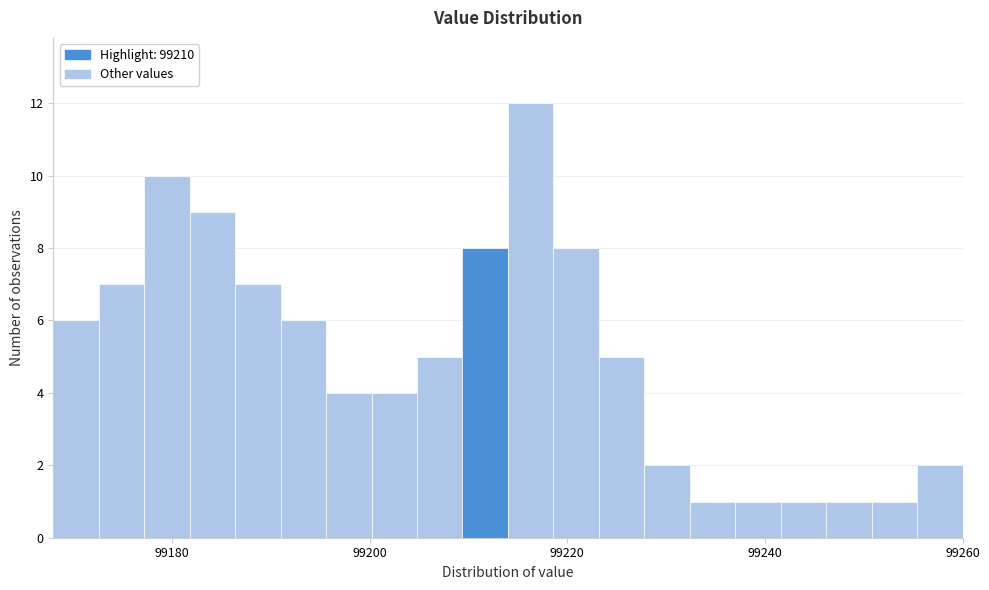

Around what value on the x-axis is the tallest bar? Give the approximate position of its centre, as read against the axis.

99216